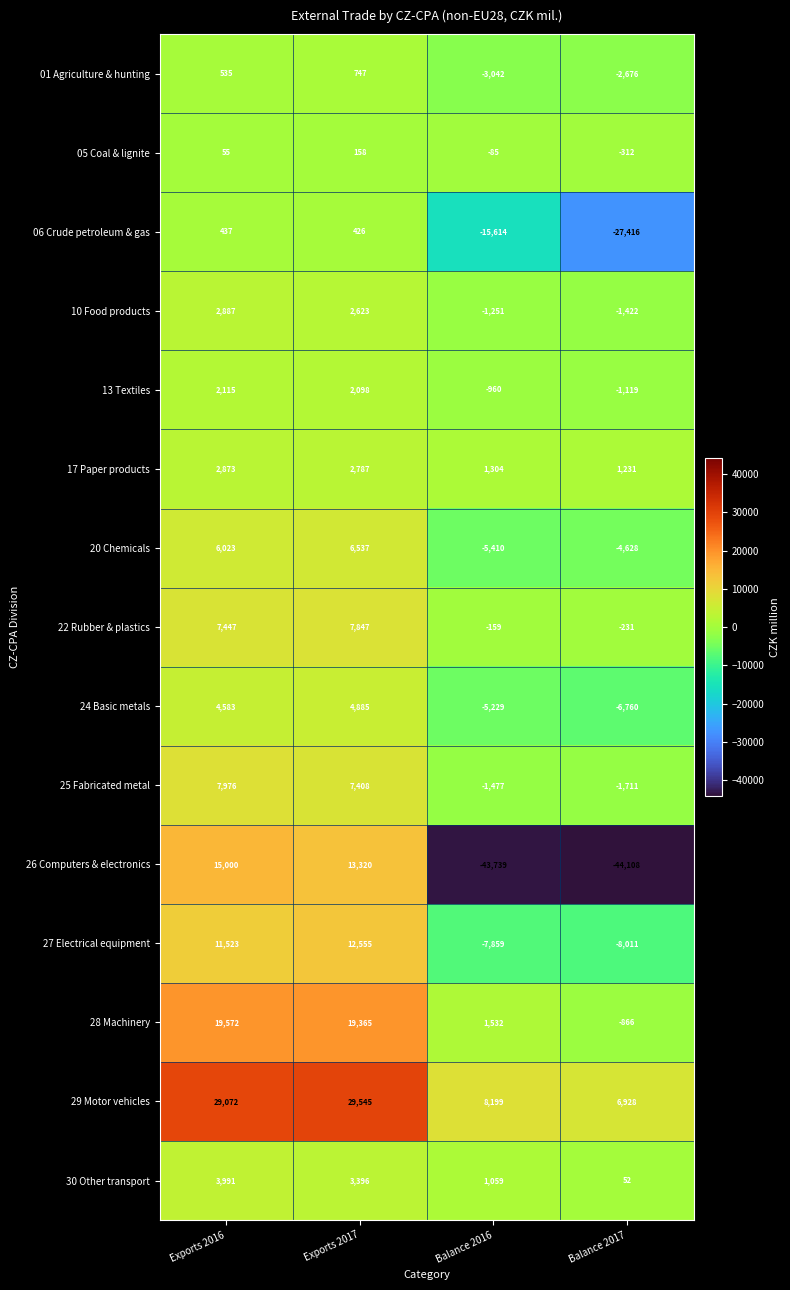

Which series changed the most between Exports 2017 and Balance 2016?

26 Computers & electronics